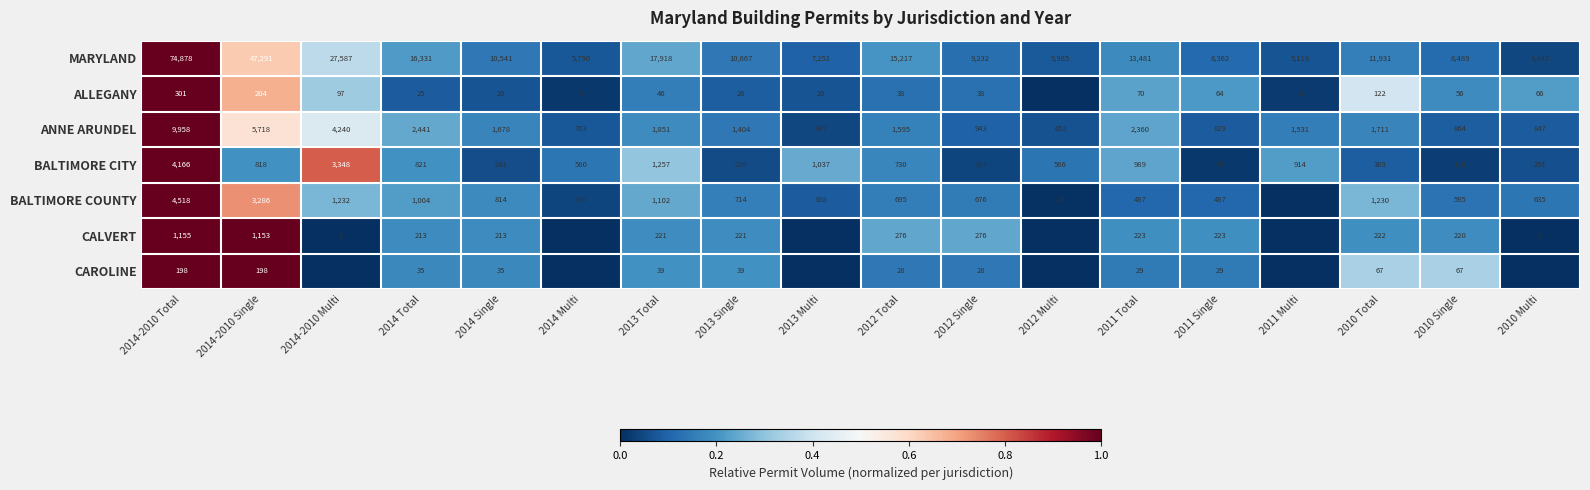

The value of BALTIMORE CITY at 2012 Multi is 0.1. True or false?

False